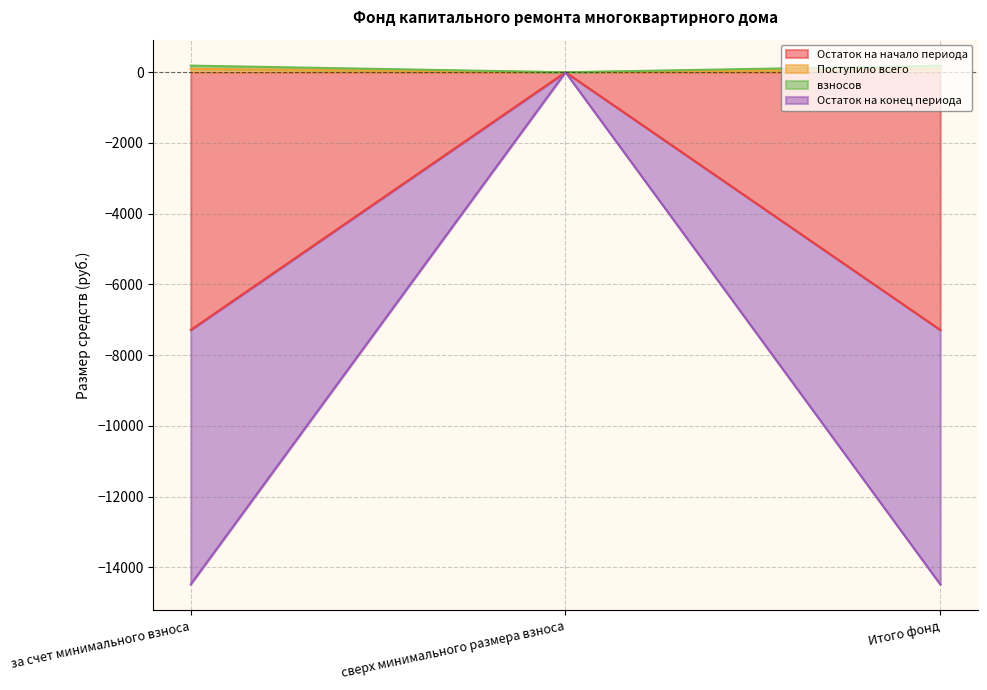

What are all the series names shown in the legend?

Остаток на начало периода, Поступило всего, взносов, Остаток на конец периода